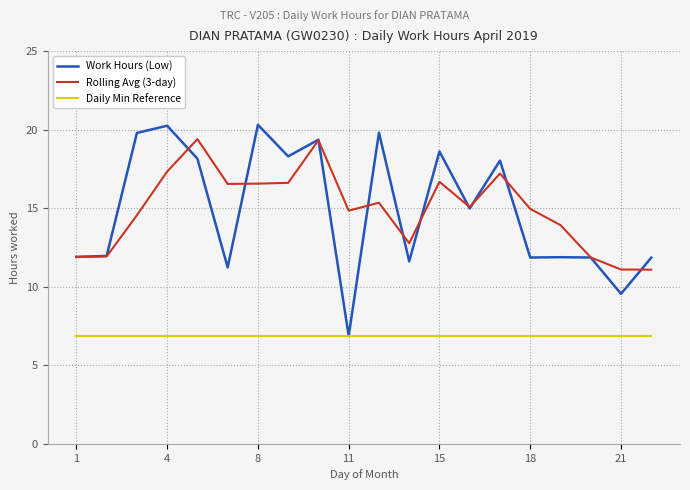

How many categories are shown in the chart?

20